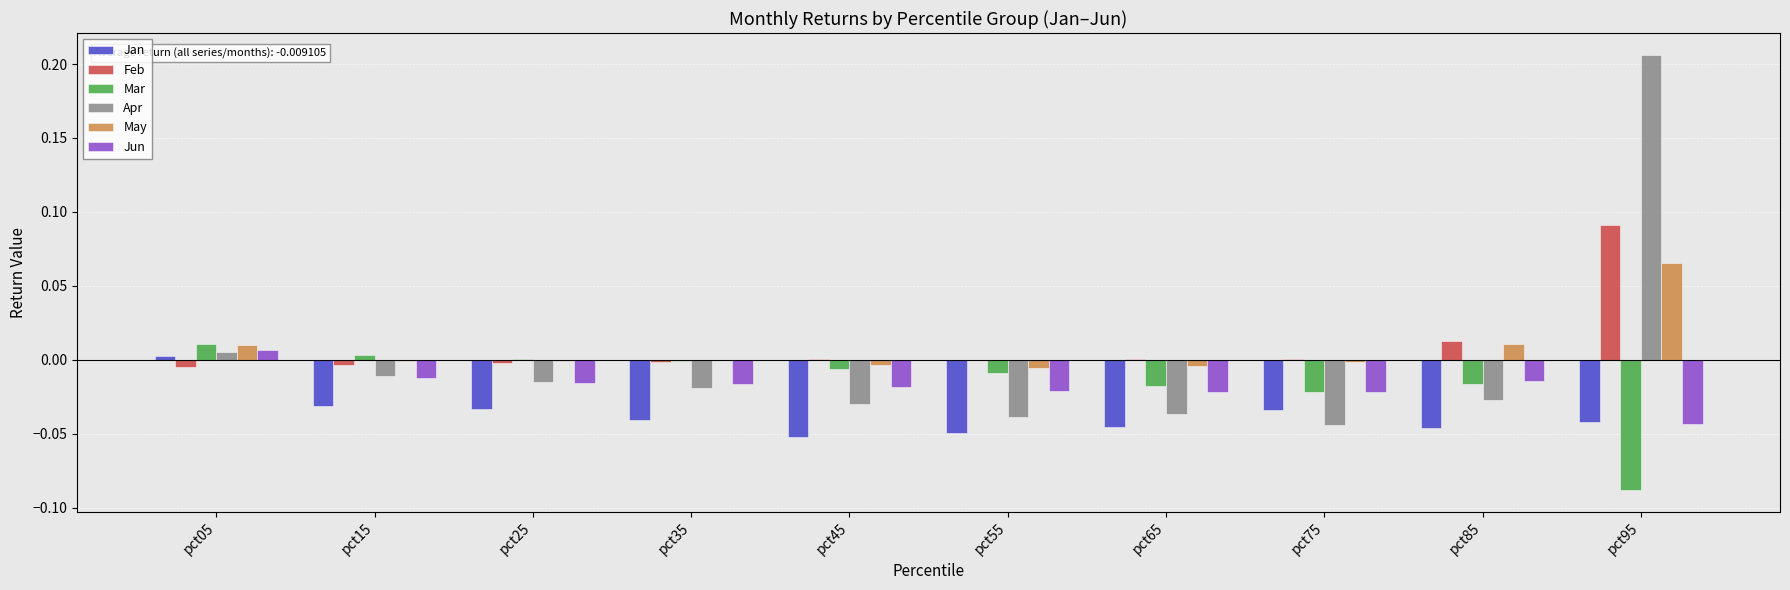

Between pct65 and pct95, which series saw the biggest shift?

Apr